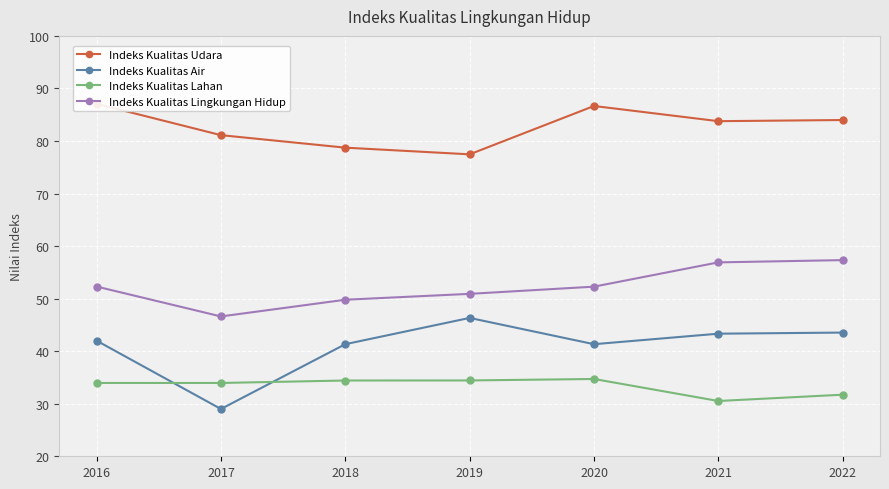

The value of Indeks Kualitas Lingkungan Hidup at 2022 is 57.3. True or false?

True